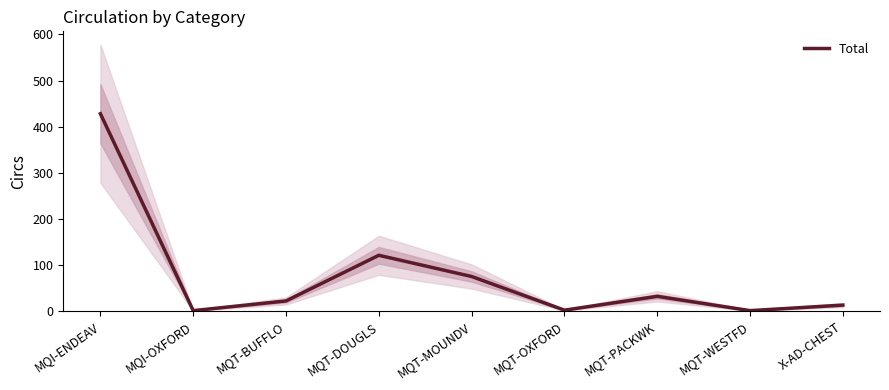

List the labels in order of value, largest first.

MQI-ENDEAV, MQT-DOUGLS, MQT-MOUNDV, MQT-PACKWK, MQT-BUFFLO, X-AD-CHEST, MQT-OXFORD, MQI-OXFORD, MQT-WESTFD